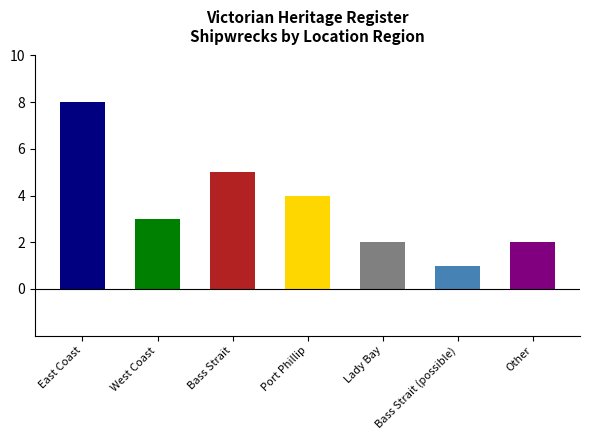

Count the number of values greater than 3.

3